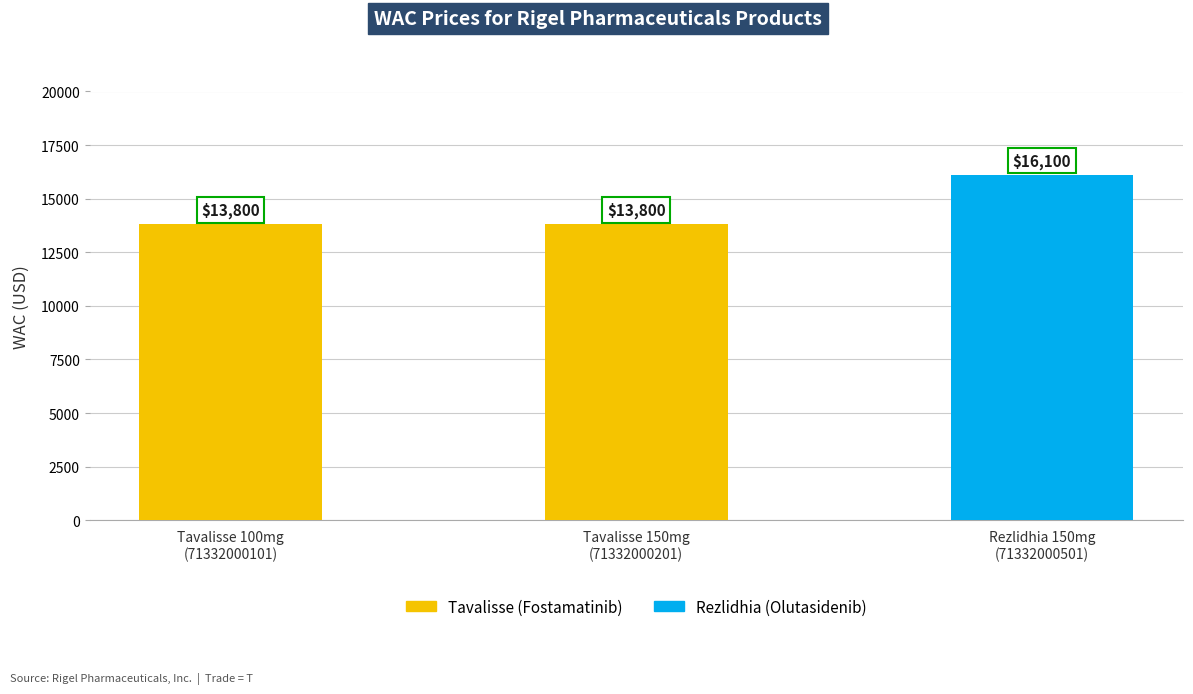

Which category has the highest value across all series?

Rezlidhia 150mg
(71332000501)